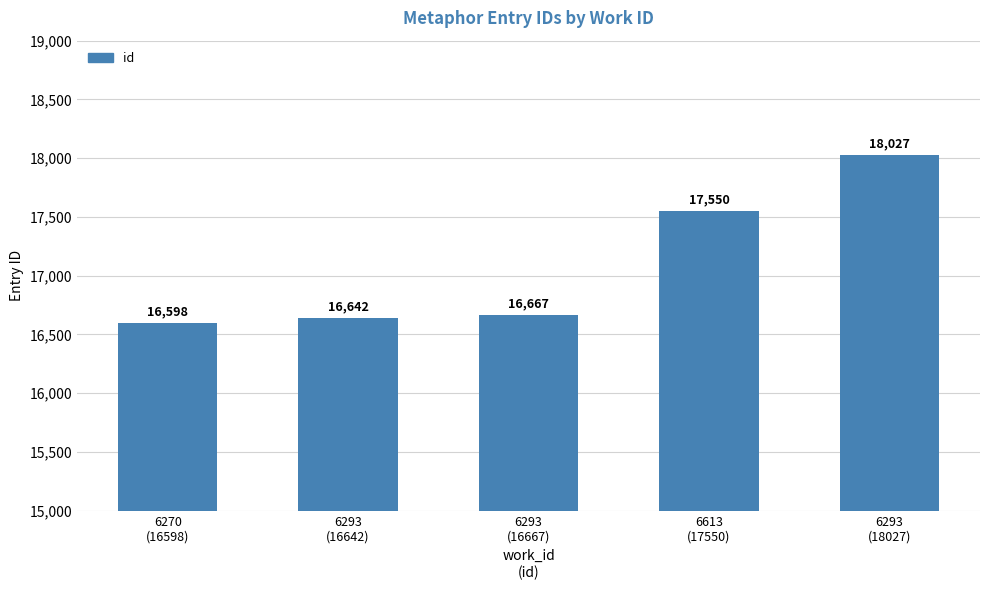

Which has a higher value, 6293
(16667) or 6293
(18027)?

6293
(18027)